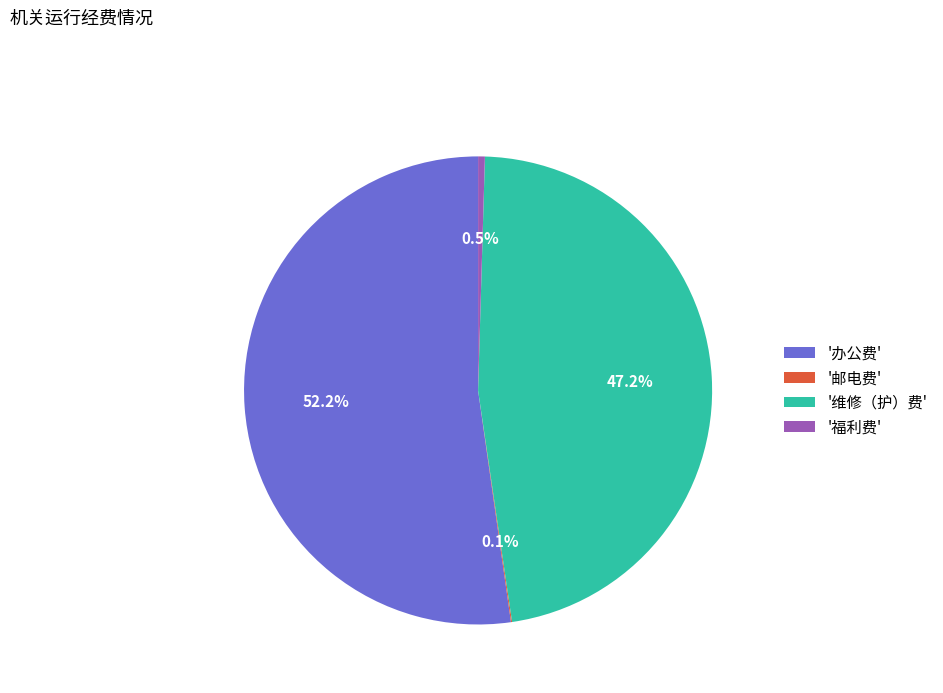

What is the ratio of the value at '维修（护）费' to the value at '办公费'?

0.9